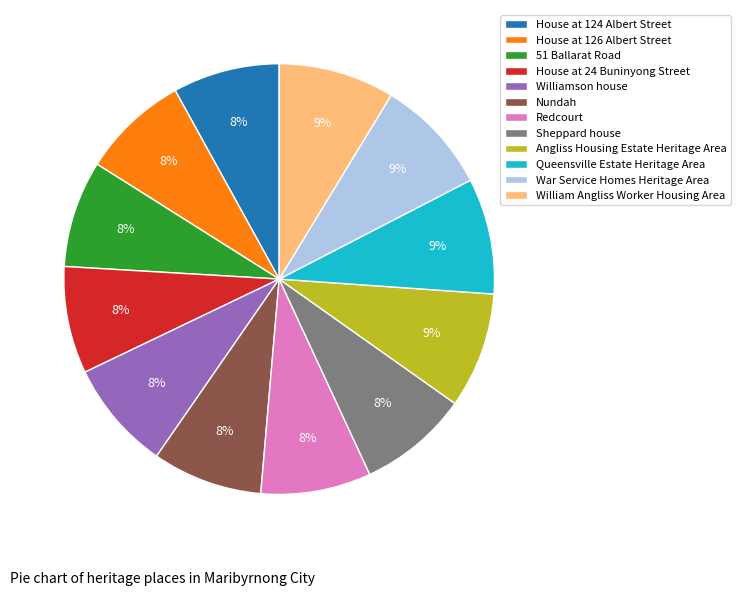

The House at 24 Buninyong Street slice represents 8% of the pie. True or false?

True